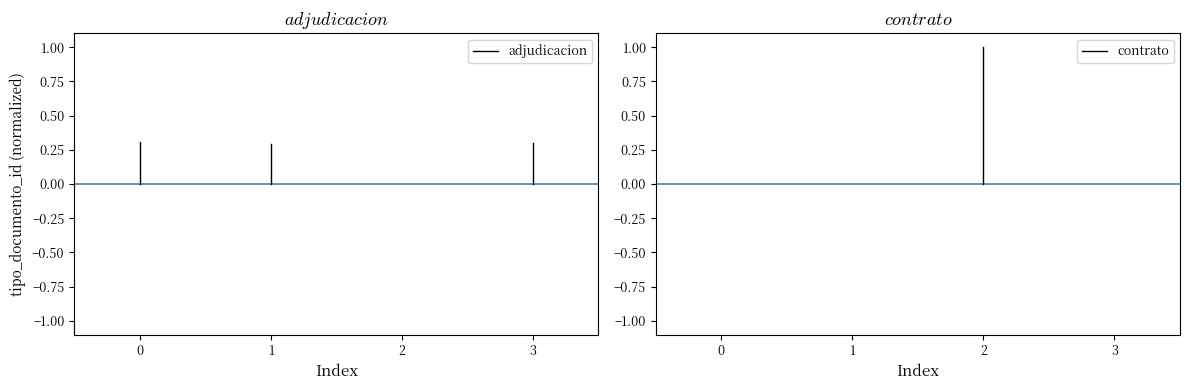

How many lines are shown in the chart?

2